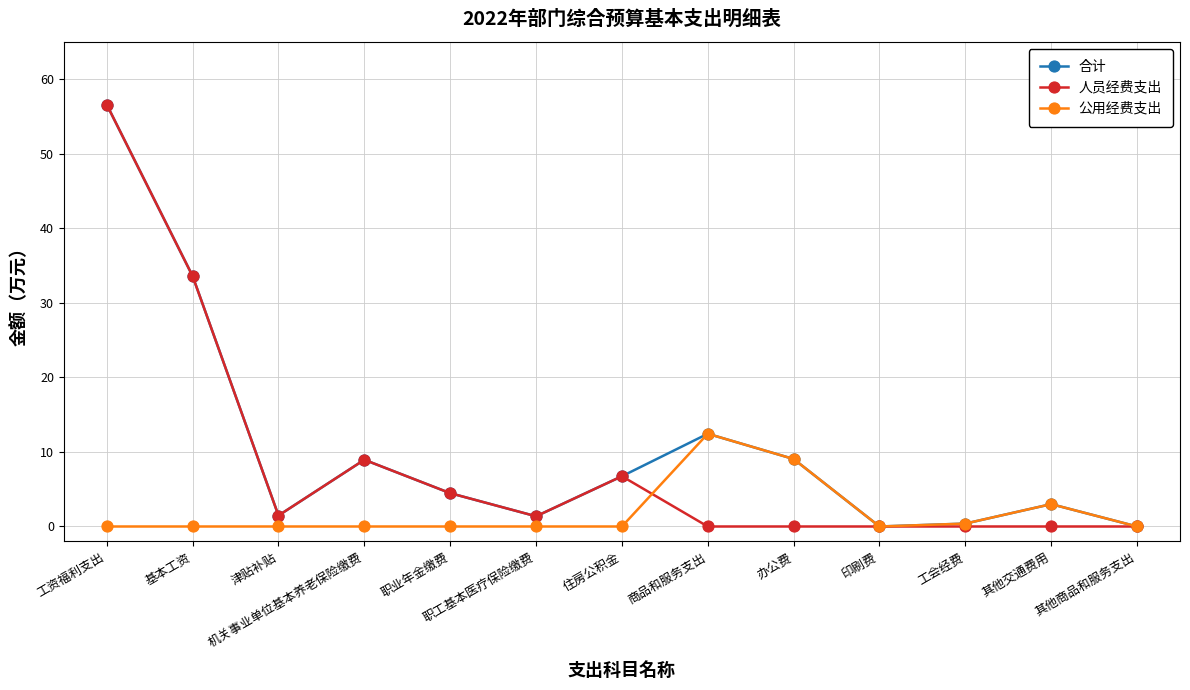

Is it true that 合计 equals 12.4 at 商品和服务支出?

True